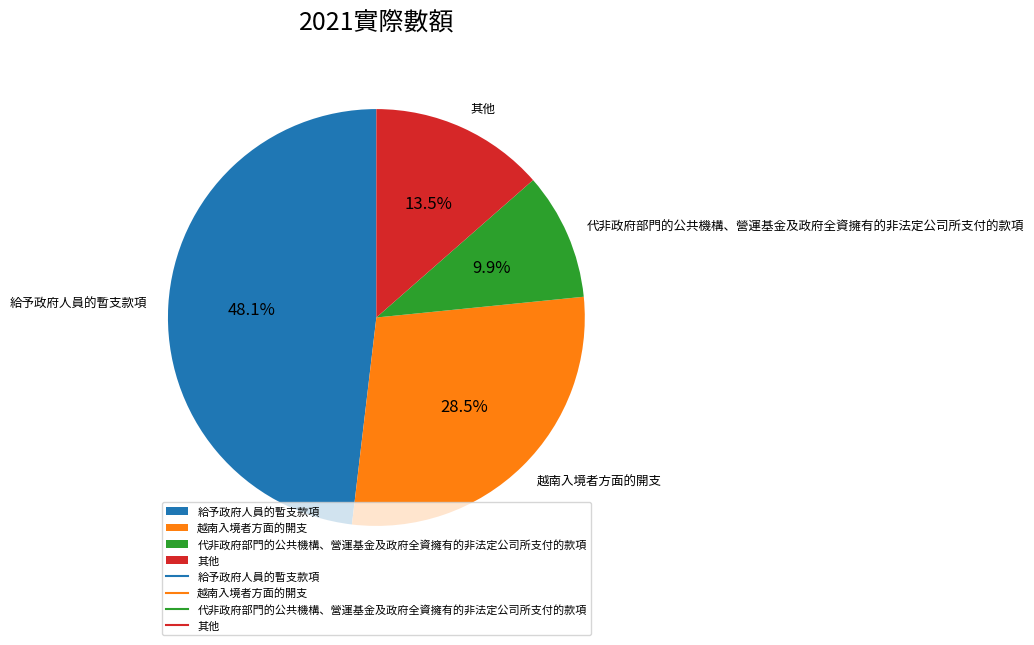

Is there any slice that represents more than half of the pie?

No